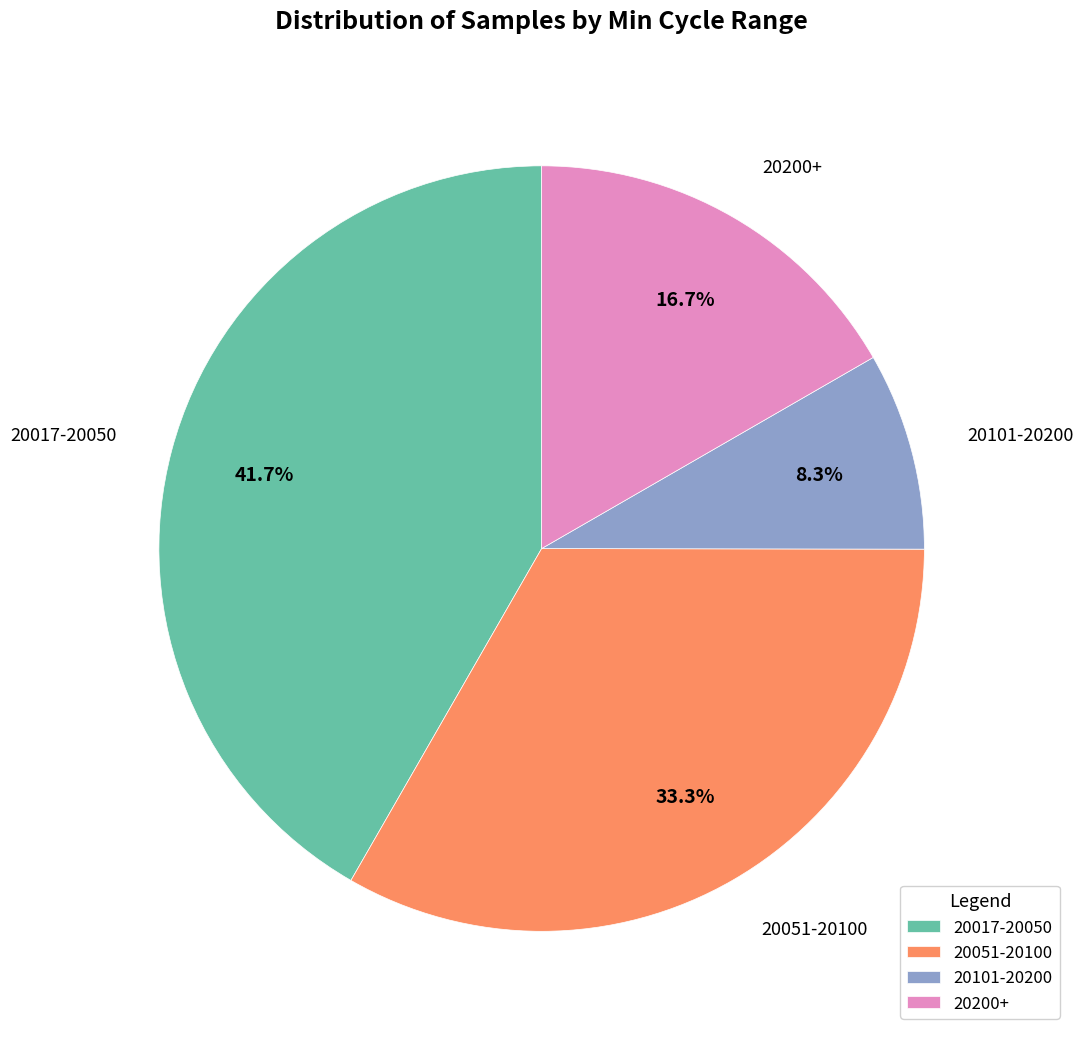

What percentage is NOT represented by 20051-20100?

66.7%